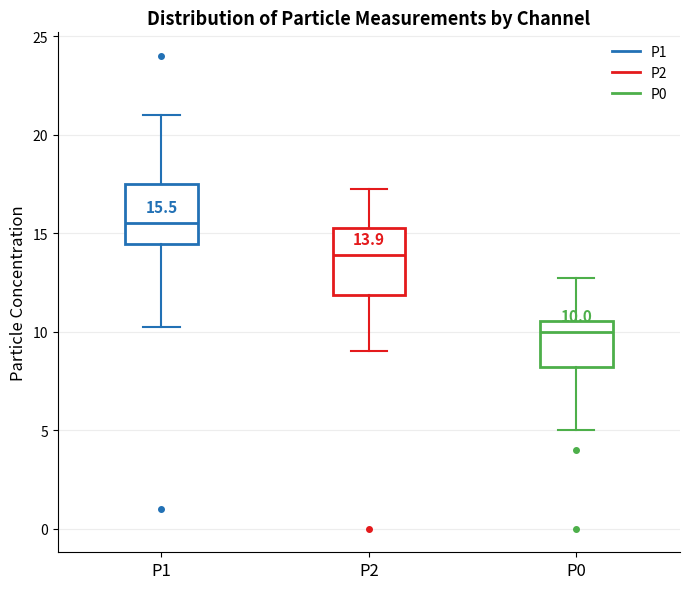

Which box's median line is the highest?

P1